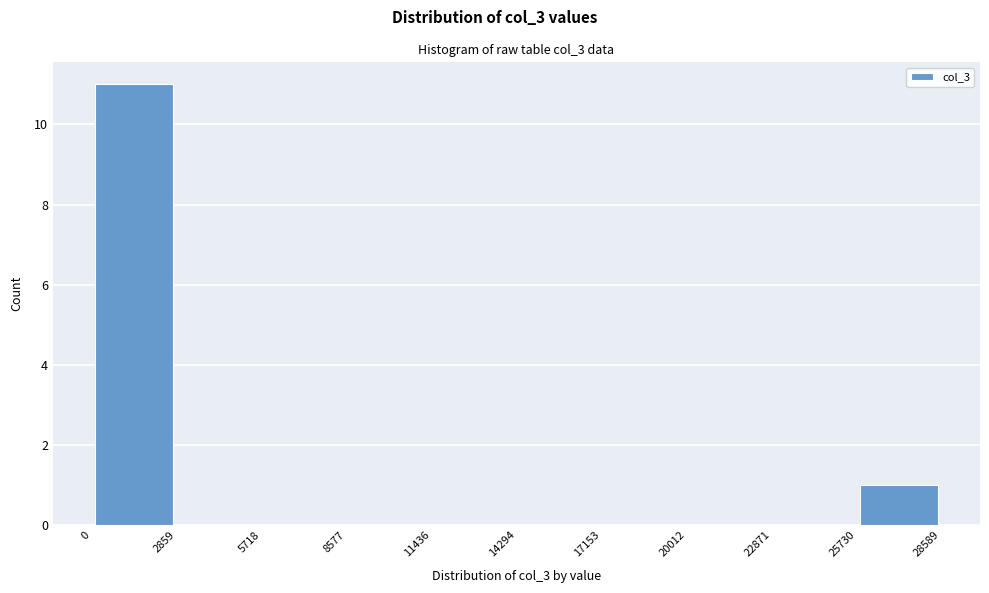

Which range on the x-axis has the tallest bar?

0 to 2859